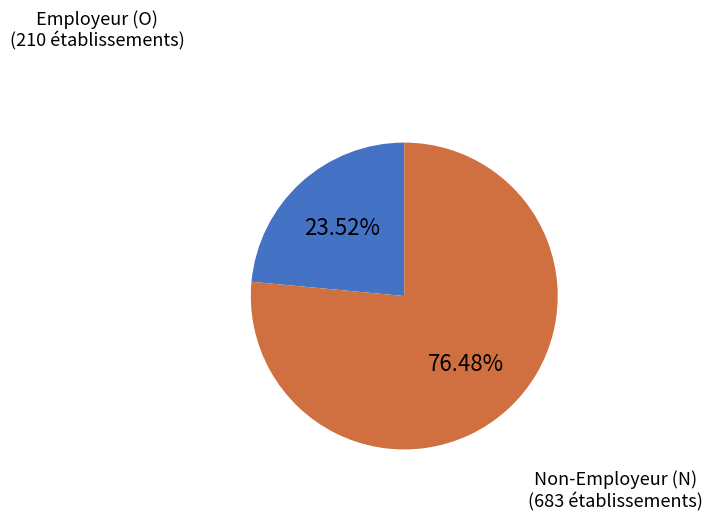

How many slices are in this pie chart?

2